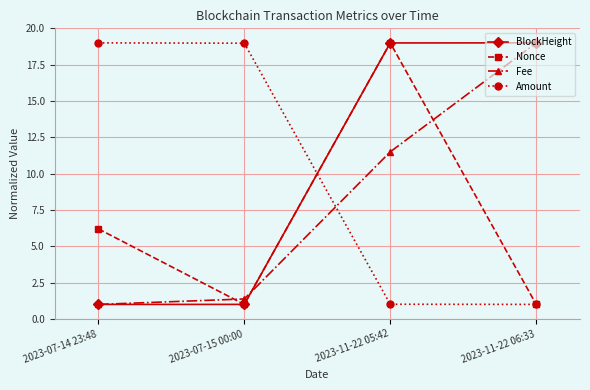

How many intersections are there between BlockHeight and Amount?

1